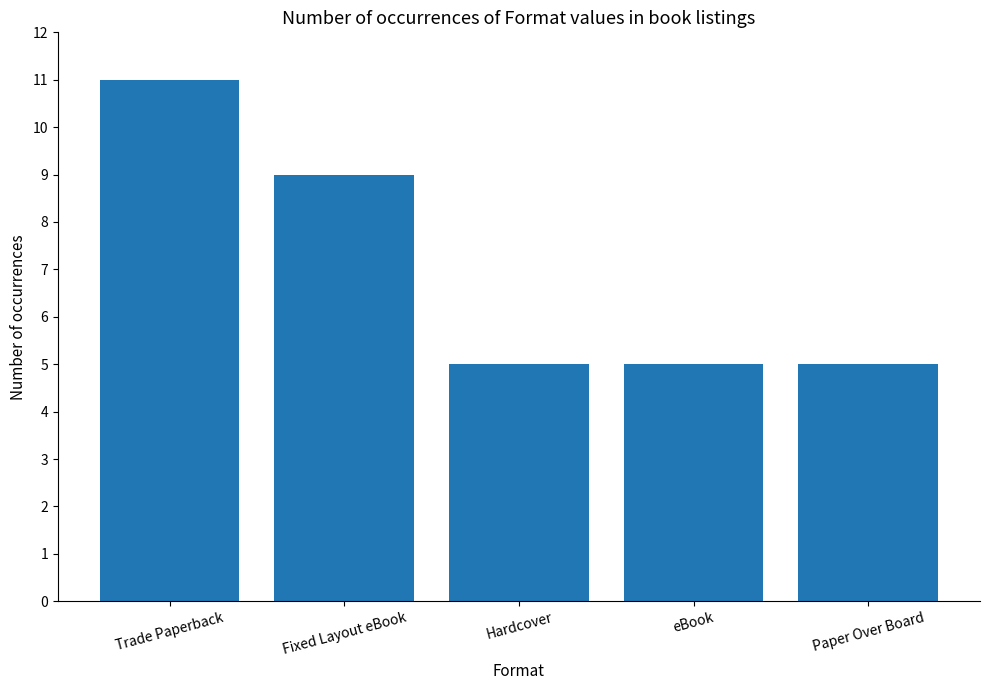

Reading right to left, transcribe all the data shown in this chart.

Paper Over Board=5	eBook=5	Hardcover=5	Fixed Layout eBook=9	Trade Paperback=11